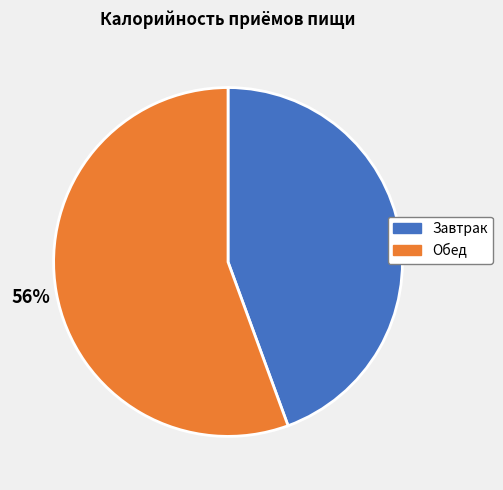

Is it true that Обед is 56% of the pie?

True